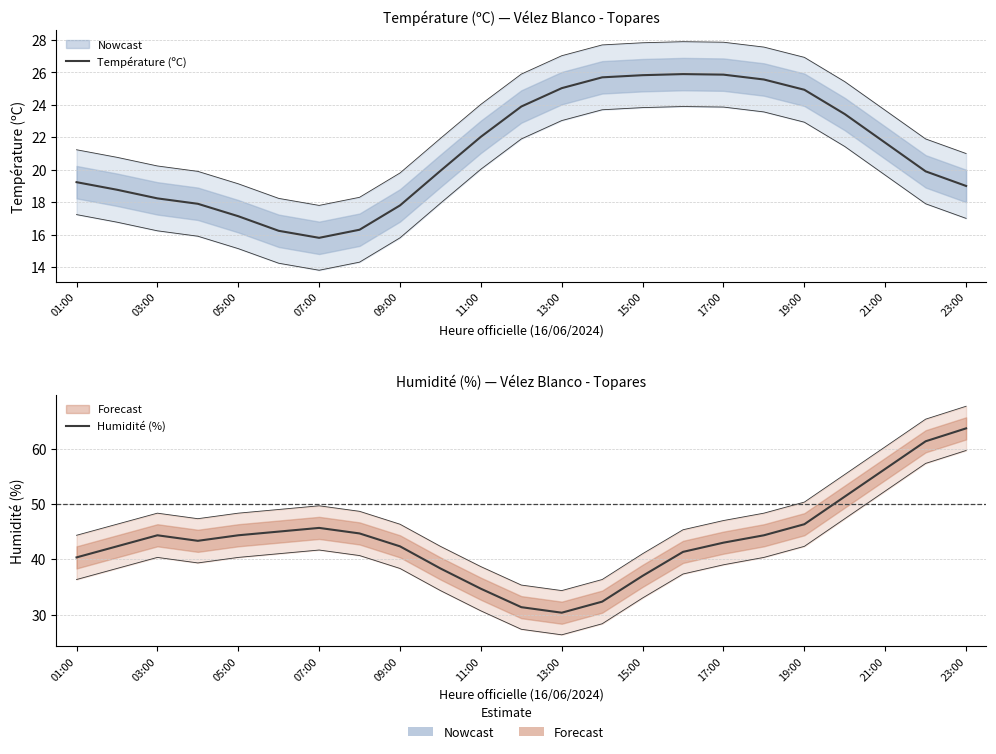

What is the difference between the maximum and minimum values in the Température (ºC) series?

10.1